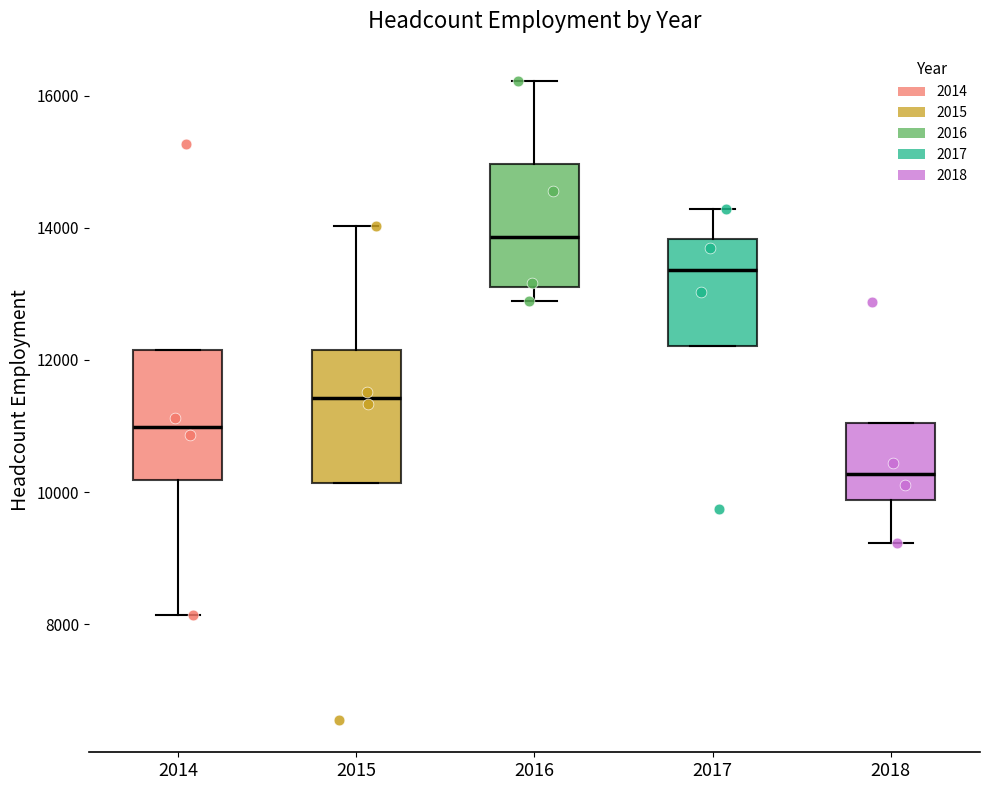

Reading left to right, transcribe this box plot: for each box, give where its median line is, the range the box spans, and where its two whiskers end, as read against the y-axis. The values are not printed on the chart, so give them approximately, as read against the axis.

2014: median 11000, box 10200 to 12200, whiskers 8200 to 12200
2015: median 11400, box 10200 to 12200, whiskers 10200 to 14000
2016: median 13800, box 13000 to 15000, whiskers 12800 to 16200
2017: median 13400, box 12200 to 13800, whiskers 12200 to 14200
2018: median 10200, box 9800 to 11000, whiskers 9200 to 11000